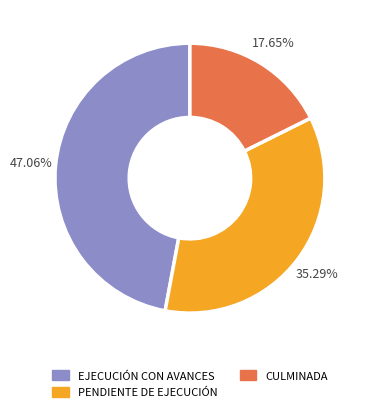

True or false: CULMINADA accounts for 18% of the total.

True